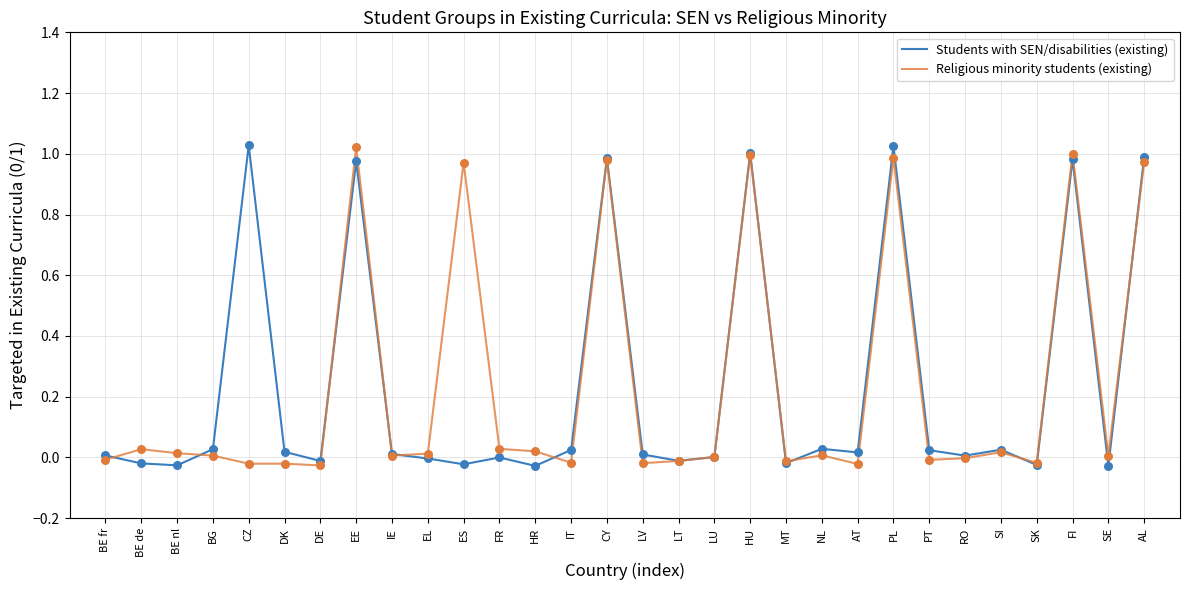

Is the value of Students with SEN/disabilities (existing) at PL greater than the value of Religious minority students (existing) at ES?

Yes